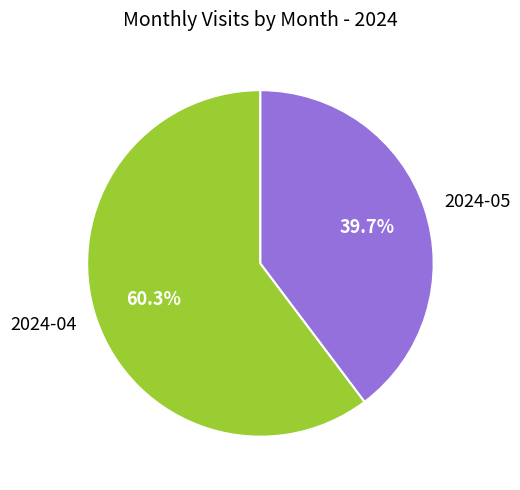

What percentage do 2024-05 and 2024-04 together represent?

100.0%